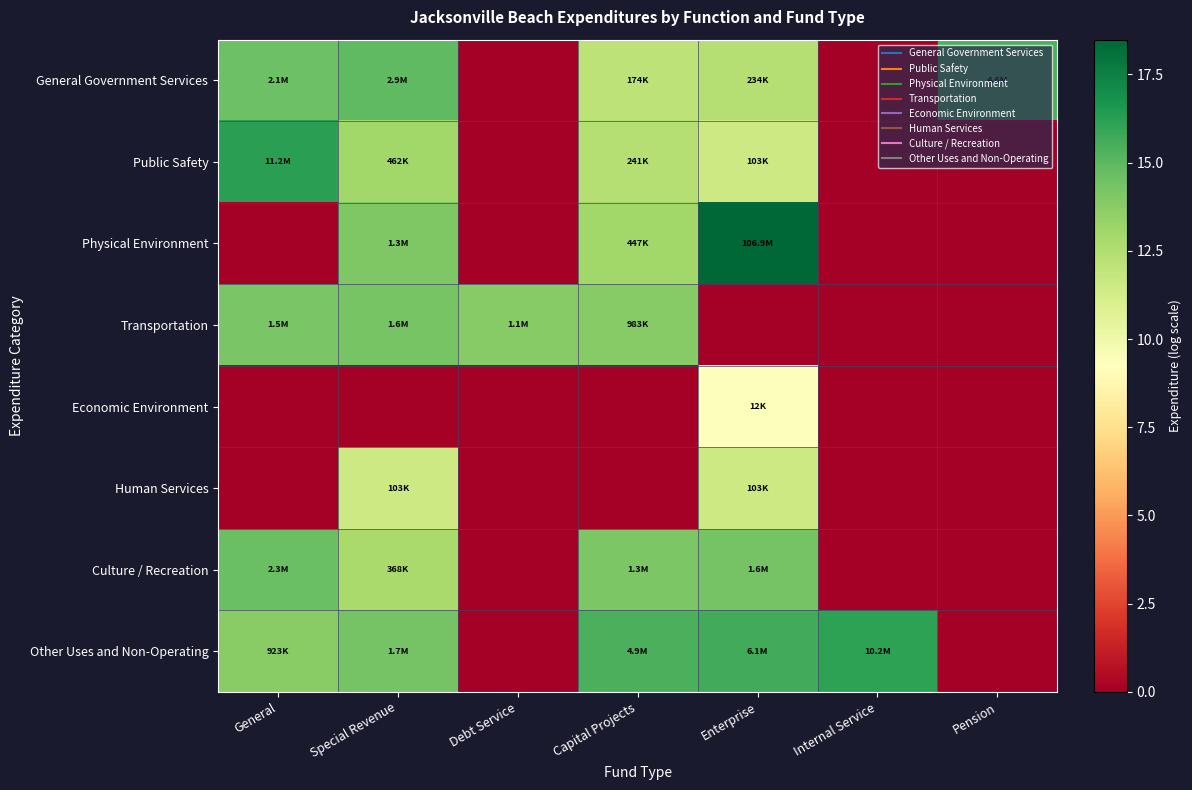

Which label corresponds to the smallest value in the chart?

Debt Service